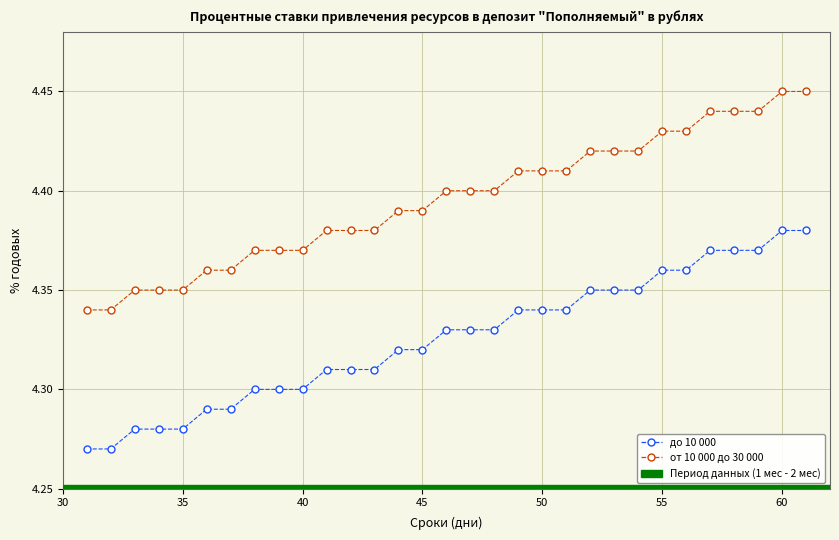

Rank the series by their maximum value, from highest to lowest.

от 10 000 до 30 000, до 10 000